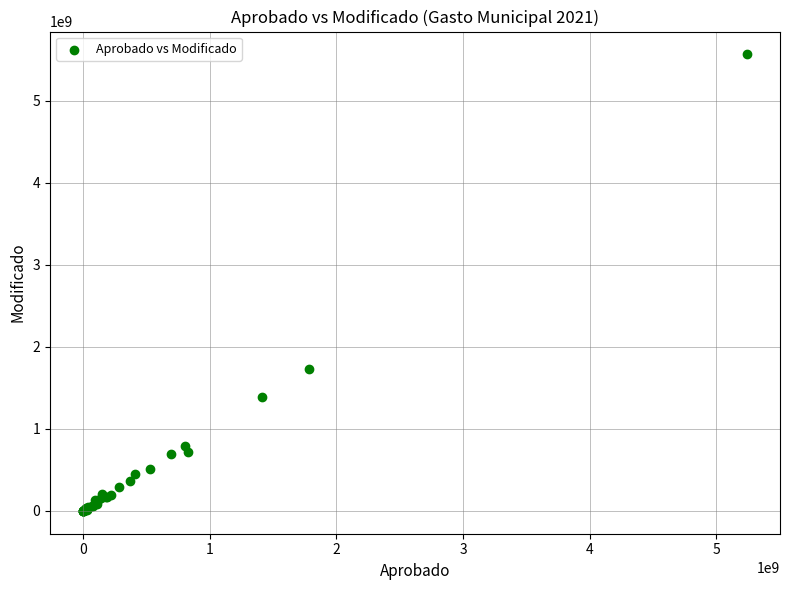

What Y value in the scatter plot is closest to 2782470694?

1731921658.1